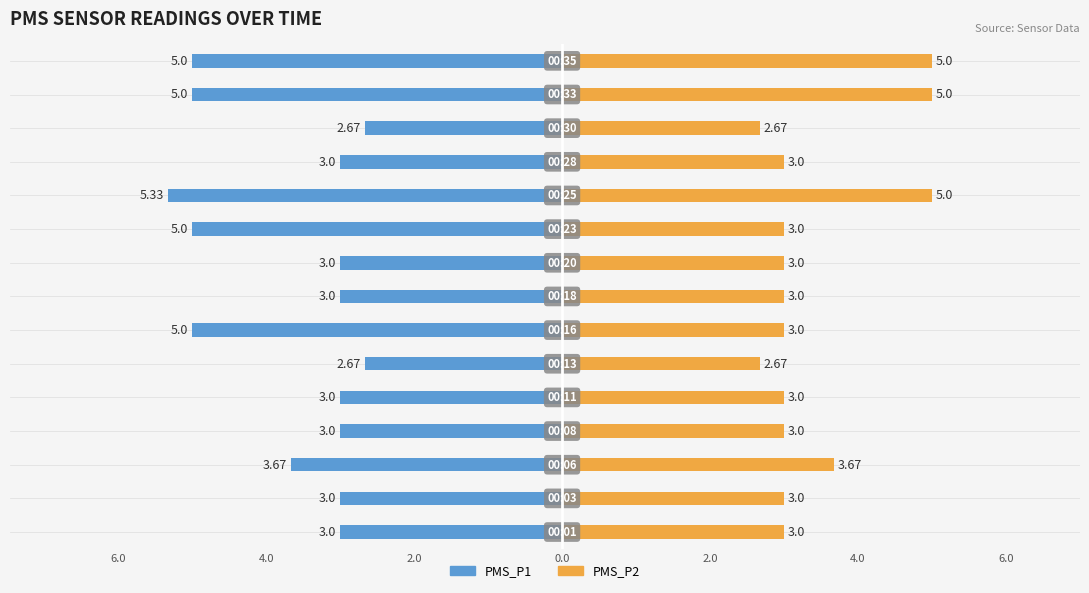

Between 2.0 and 6.0, which series saw the biggest shift?

PMS_P1